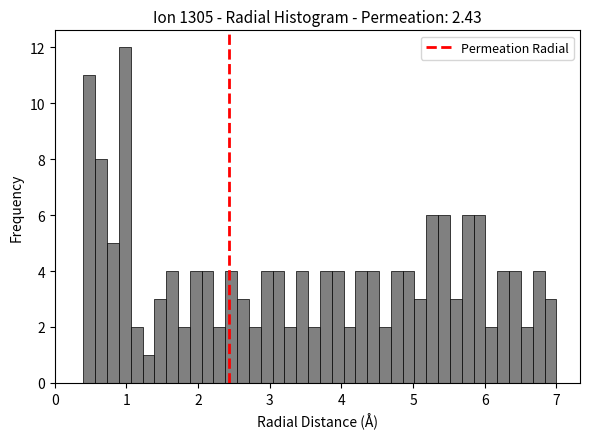

Around what value on the x-axis is the tallest bar? Give the approximate position of its centre, as read against the axis.

1.0